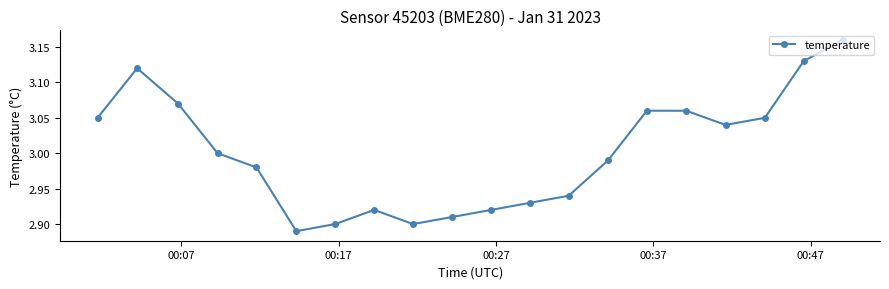

True or false: there are more than 1 points higher than both neighbors.

True